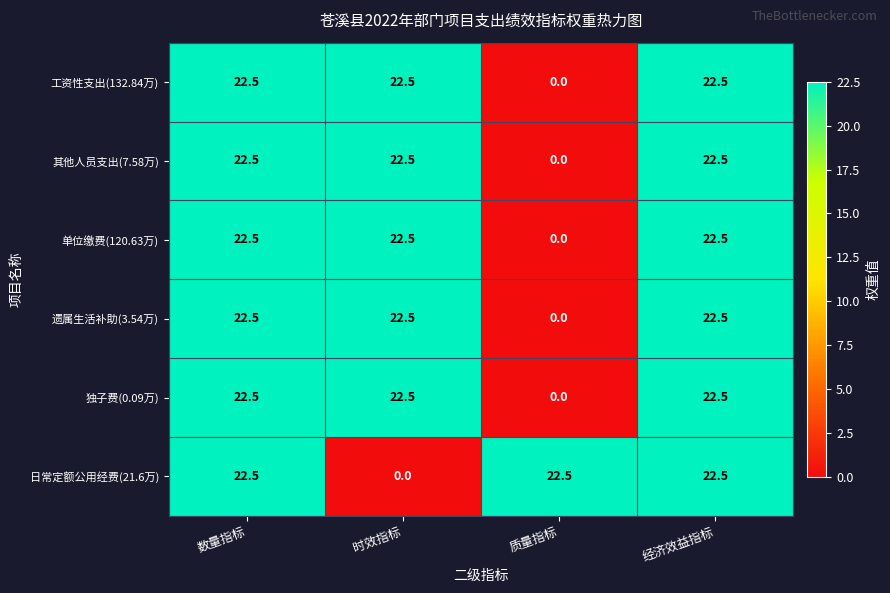

What is the highest value of the 遗属生活补助(3.54万) series?

22.5